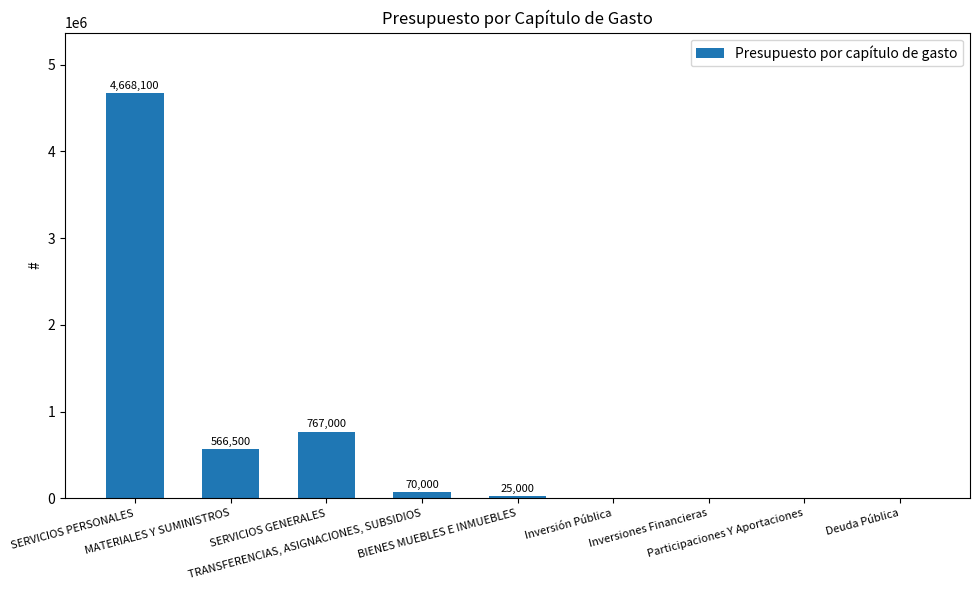

Are the bars horizontal?

No